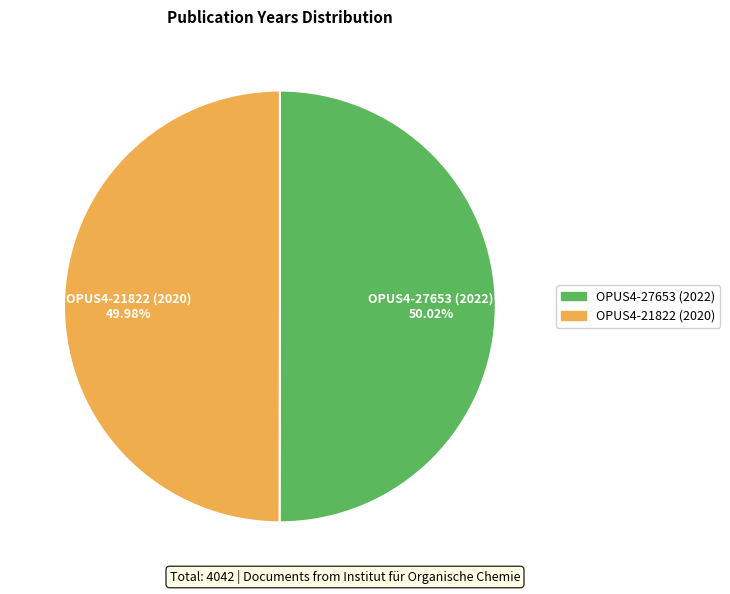

True or false: OPUS4-27653 (2022) accounts for 50% of the total.

True